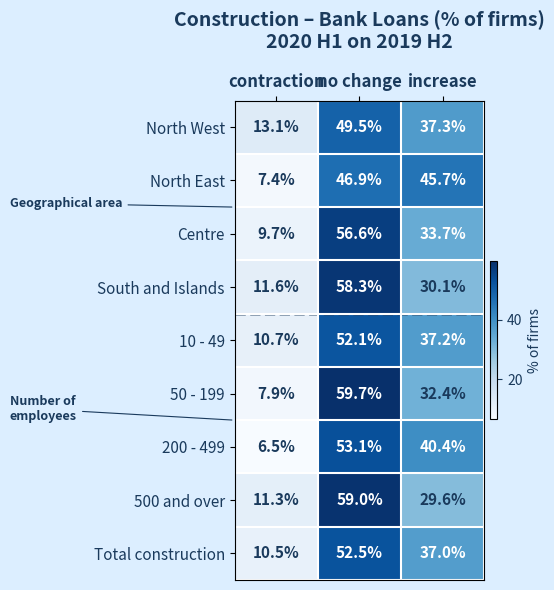

Rank the series at contraction from lowest to highest value.

200 - 499, North East, 50 - 199, Centre, Total construction, 10 - 49, 500 and over, South and Islands, North West